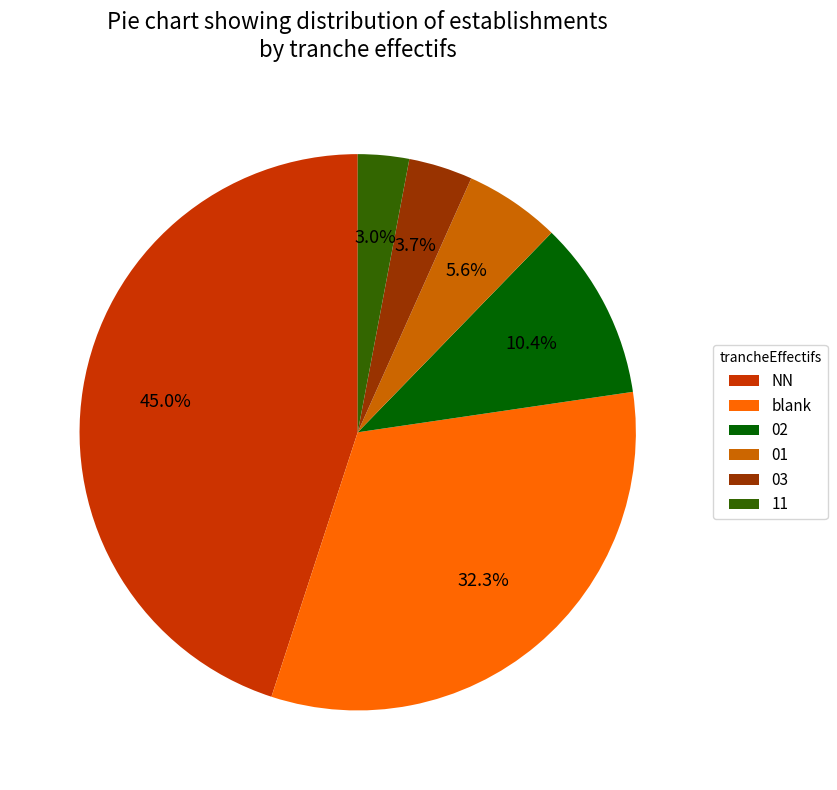

Between blank and 01, which is larger?

blank